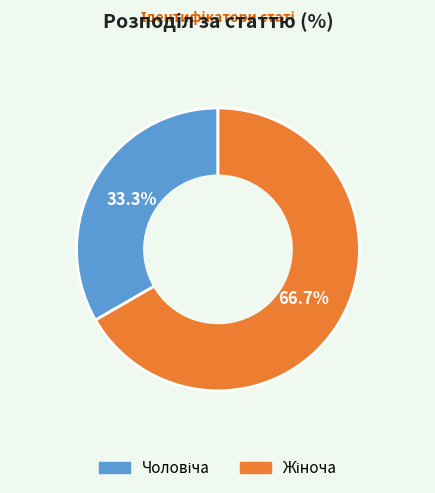

Which slice represents more than half of the pie?

Жіноча